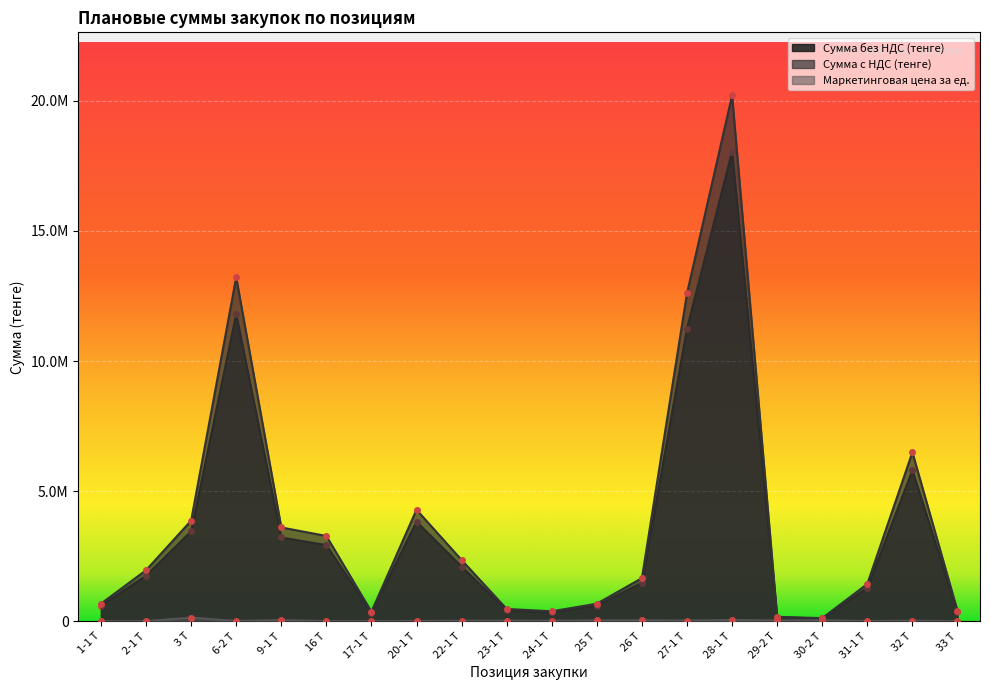

What is the label of the 20th point from the left?

33 Т